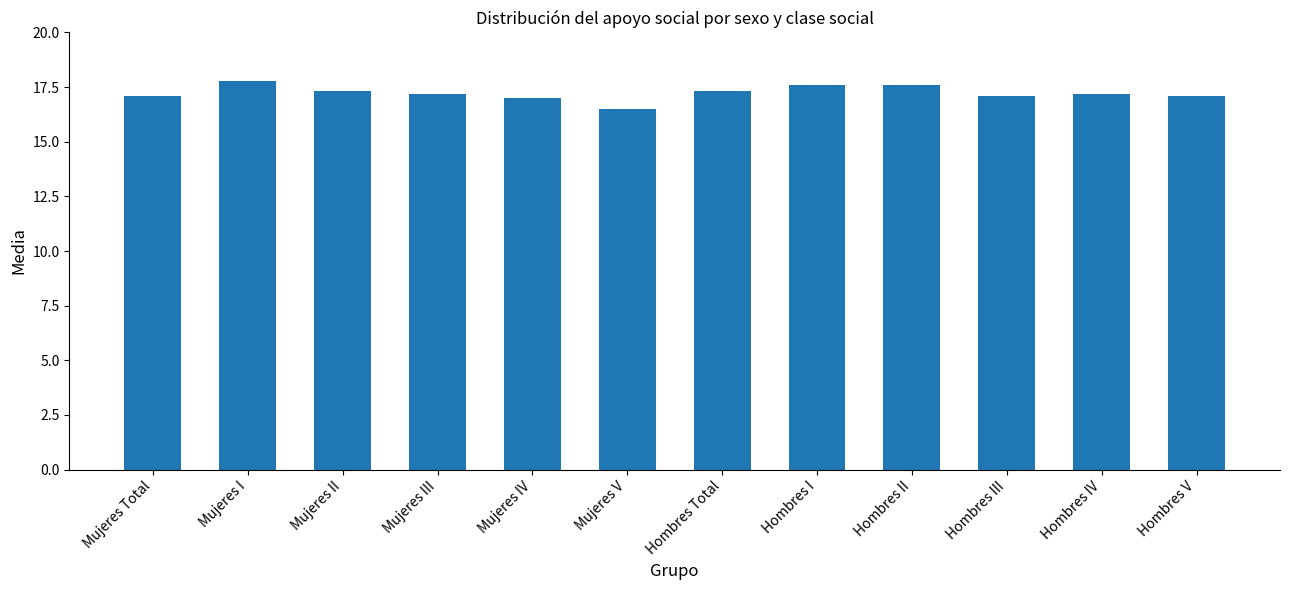

What is the label of the 2nd bar from the right?

Hombres IV